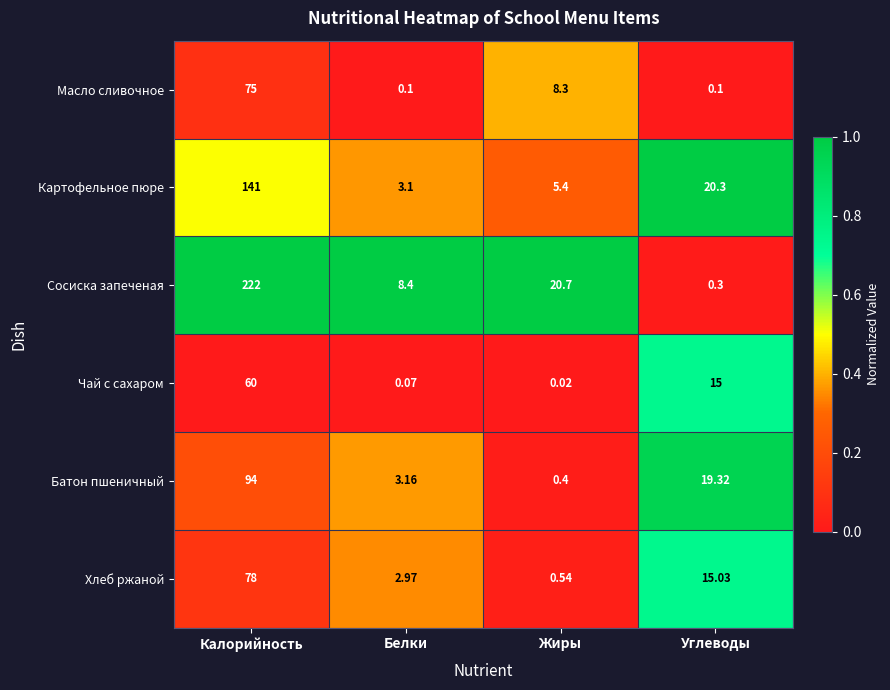

Rank the series by their maximum value, from lowest to highest.

Чай с сахаром, Масло сливочное, Хлеб ржаной, Батон пшеничный, Картофельное пюре, Сосиска запеченая